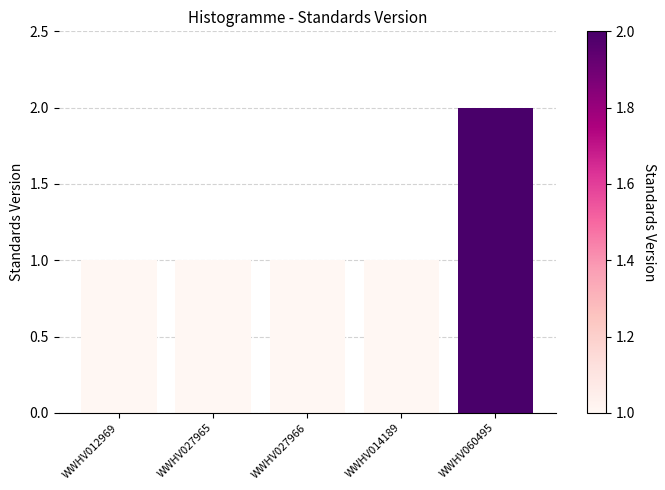

The chart shows a value of 0 at WWHV027965. True or false?

False